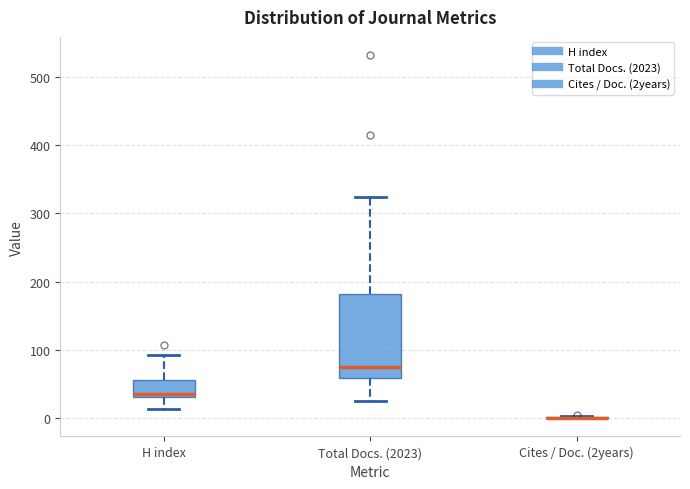

Reading left to right, transcribe this box plot: for each box, give where its median line is, the range the box spans, and where its two whiskers end, as read against the y-axis. The values are not printed on the chart, so give them approximately, as read against the axis.

H index: median 40, box 30 to 60, whiskers 10 to 90
Total Docs. (2023): median 80, box 60 to 180, whiskers 30 to 320
Cites / Doc. (2years): box collapsed to a line at 0, whiskers 0 to 0